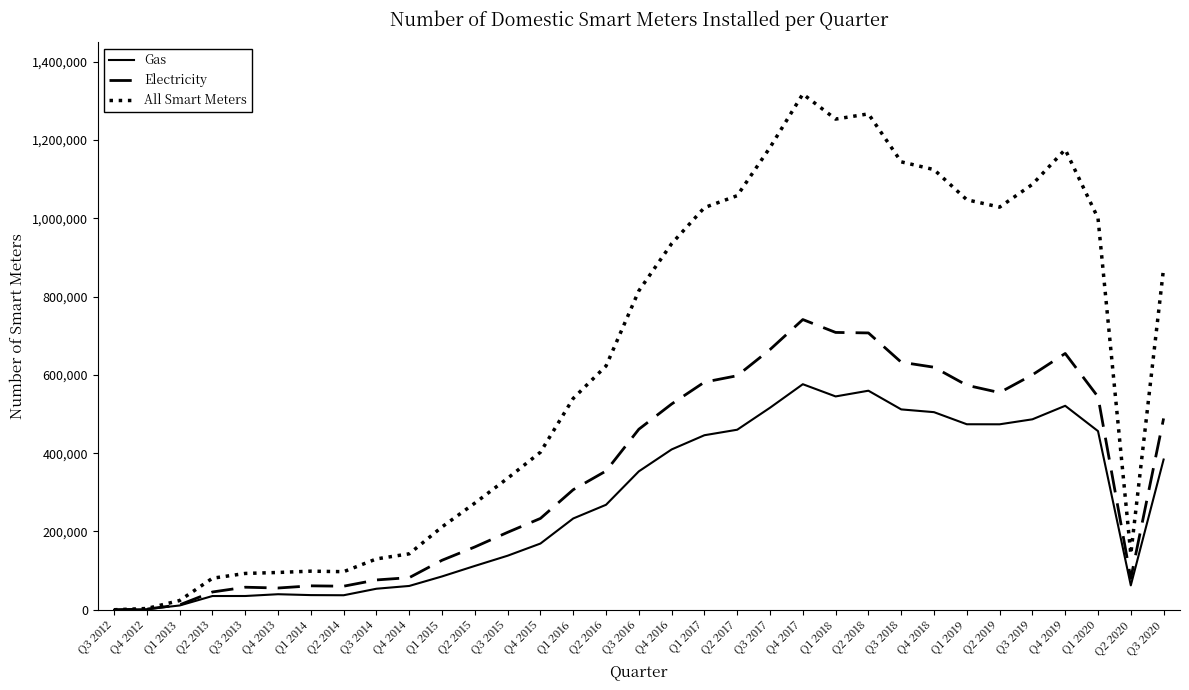

Where is Gas nearest to the value 288185?

Q2 2016